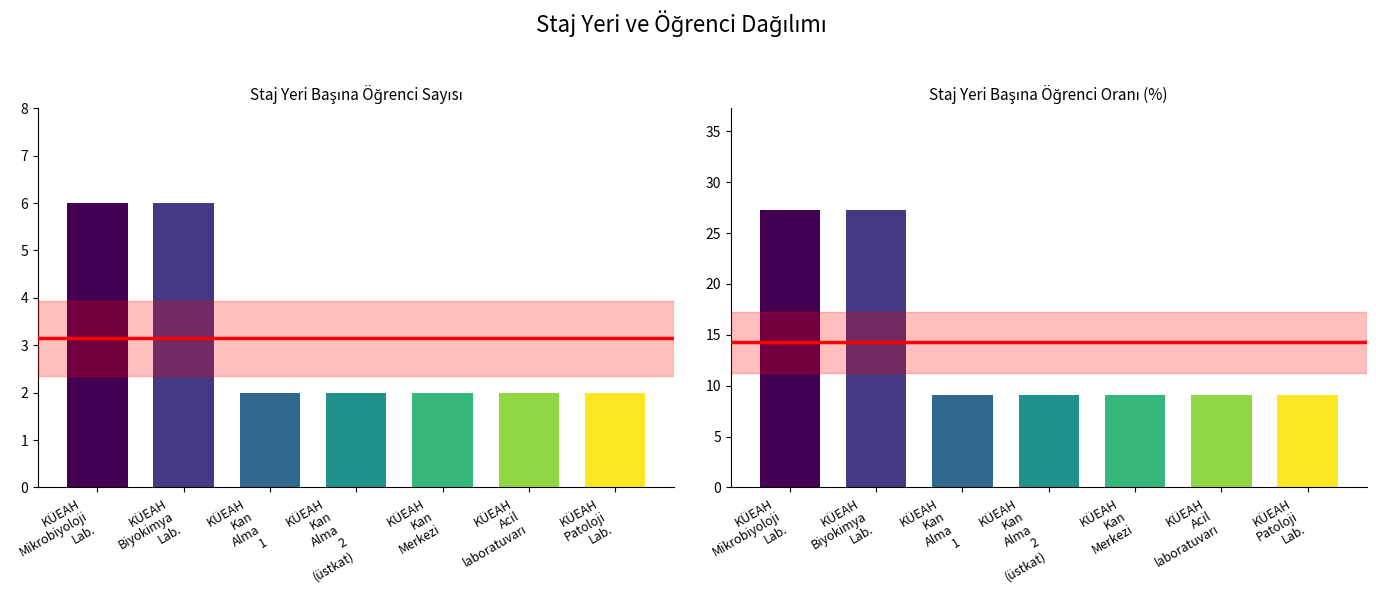

What is the sum of all values?

22